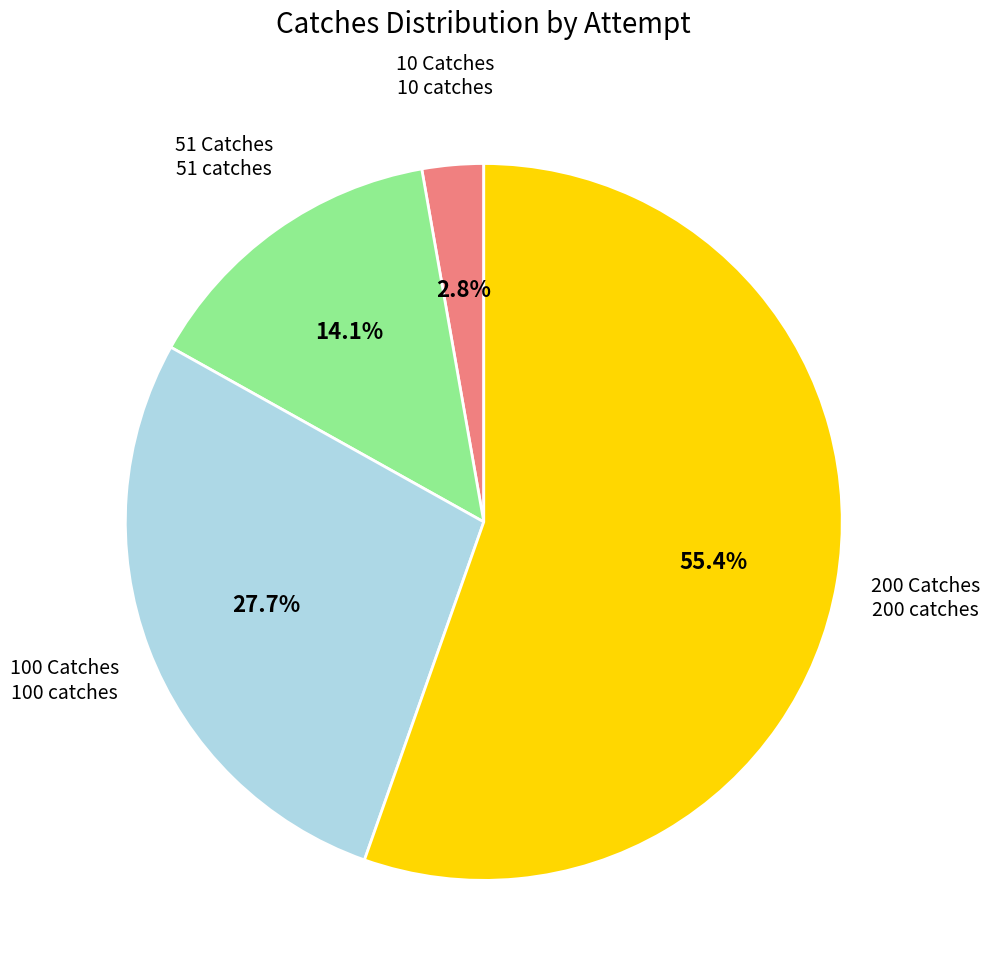

Is there any slice that represents more than half of the pie?

Yes